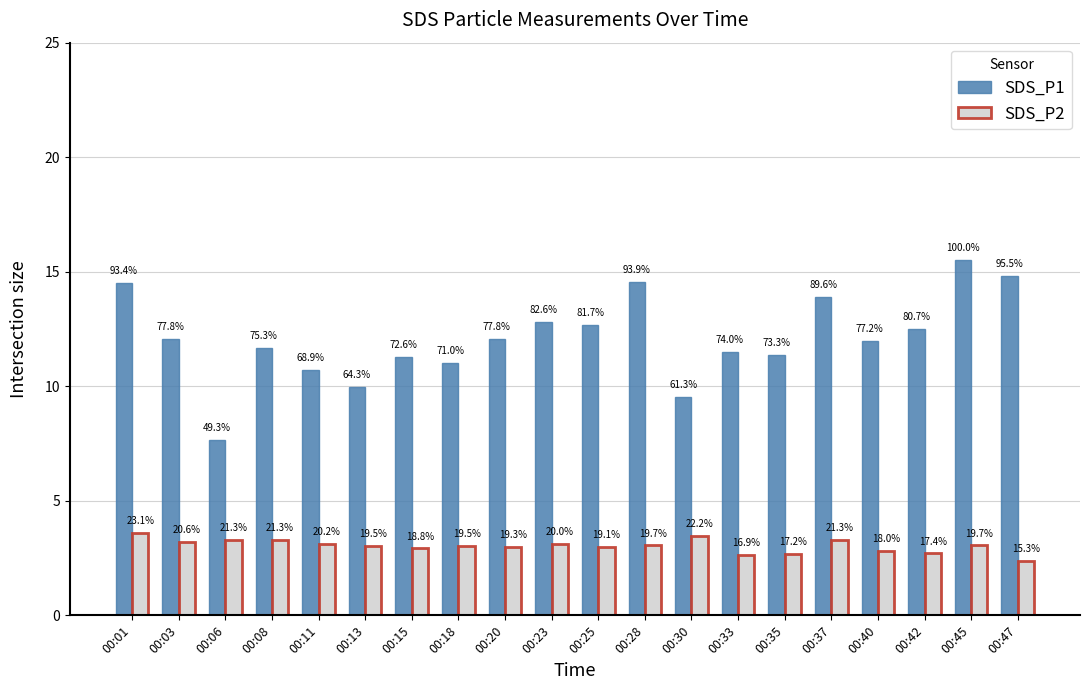

Rank the series by their maximum value, from lowest to highest.

SDS_P2, SDS_P1